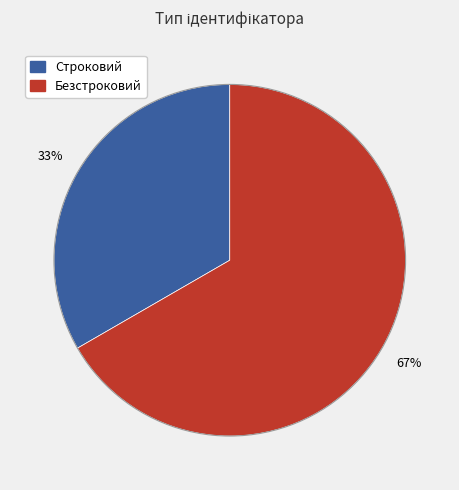

What percentage is the Безстроковий slice, to the nearest percent?

67%